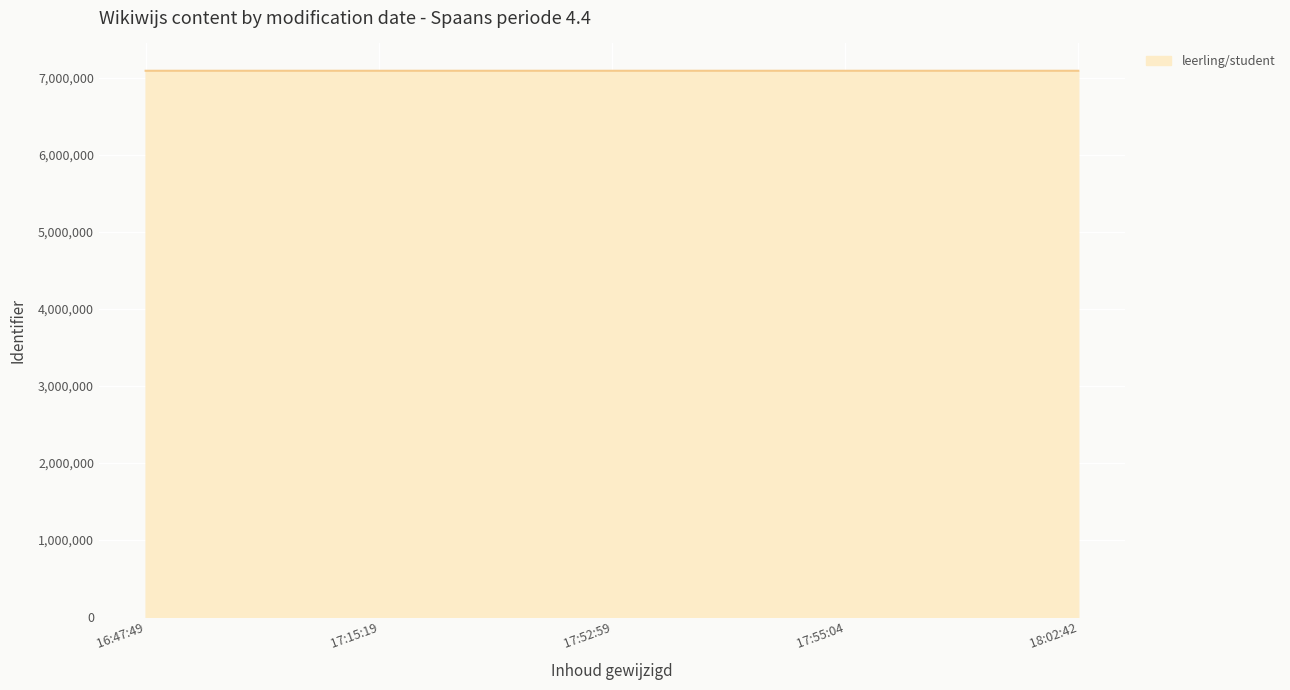

Count the values in the range 7089915 to 7089920.

3